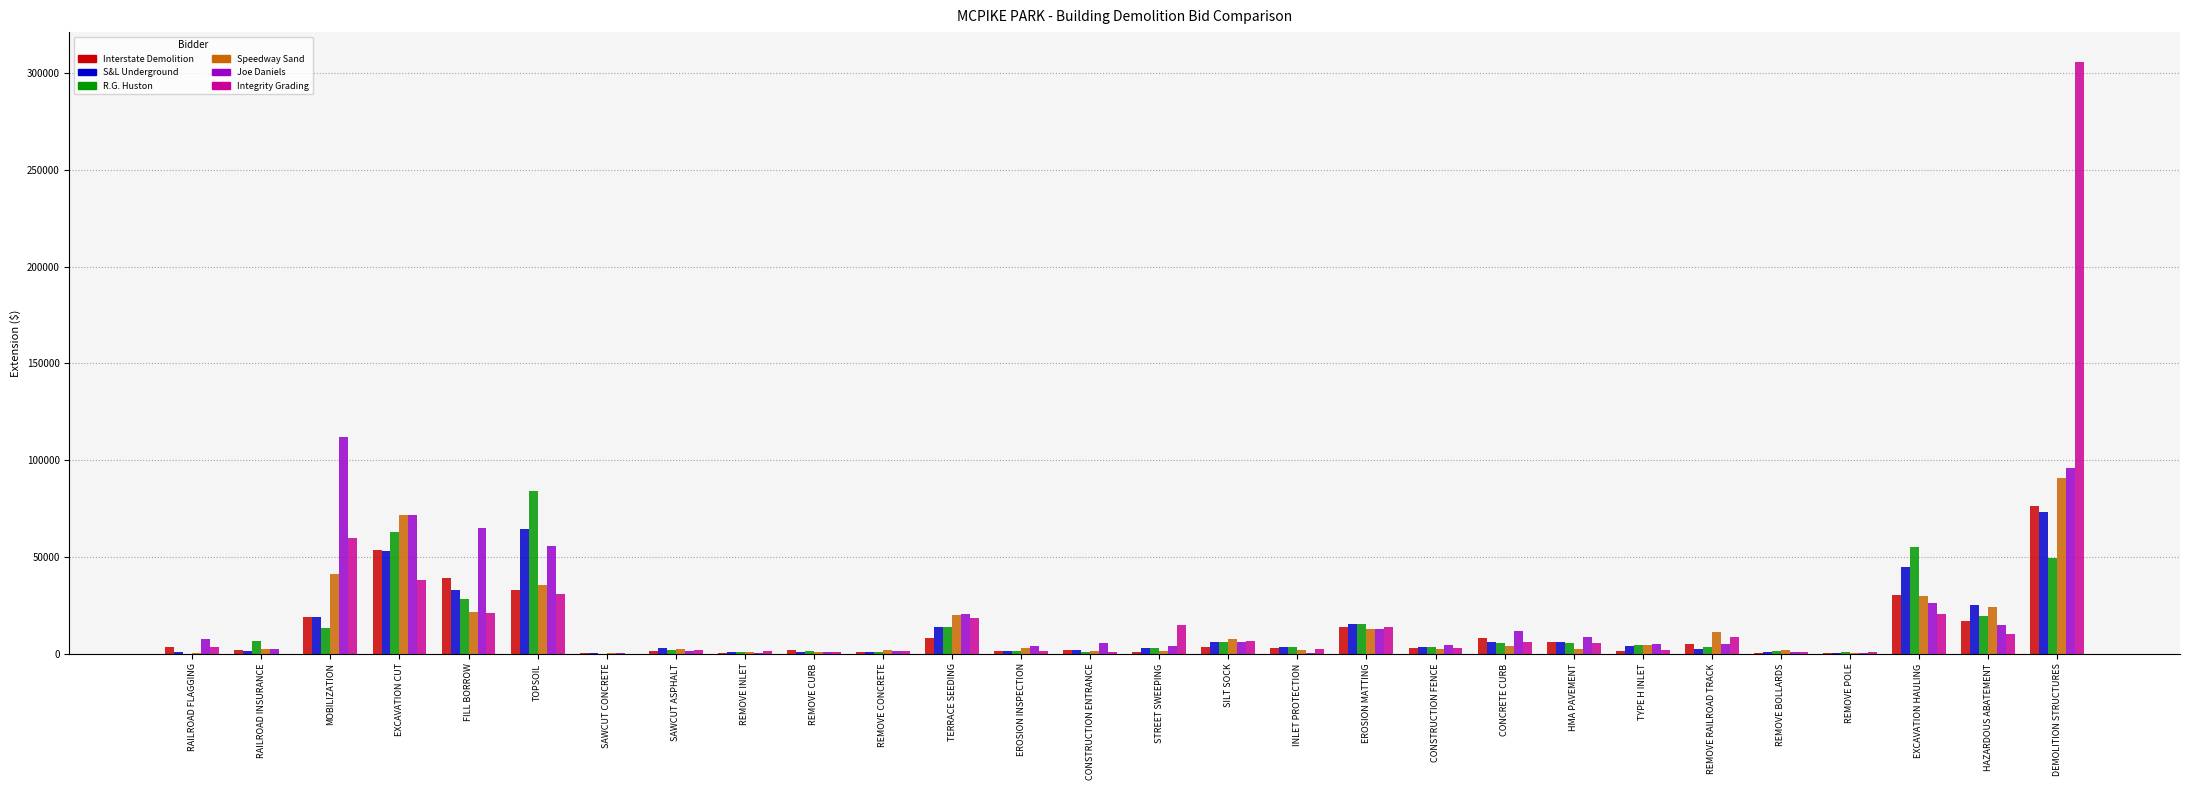

What is the sum of all Integrity Grading values?

579905.6